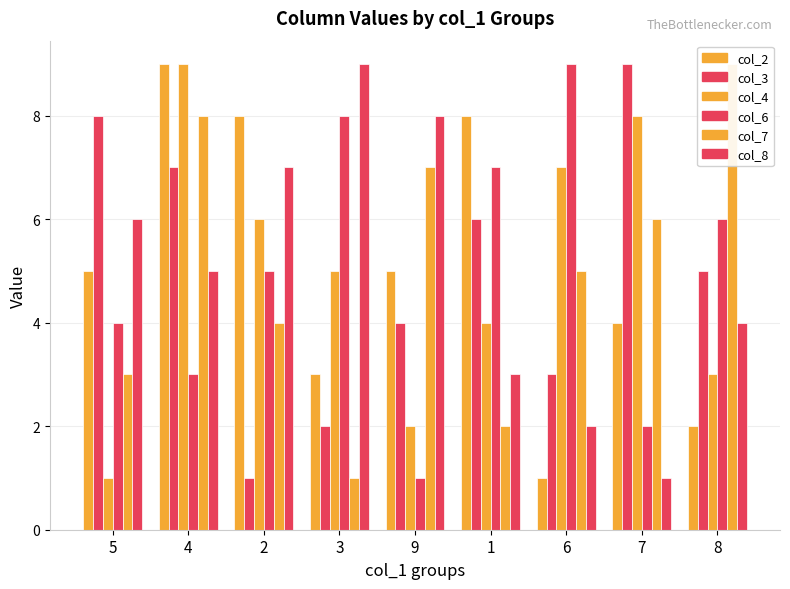

What is the minimum value shown in the chart?

1